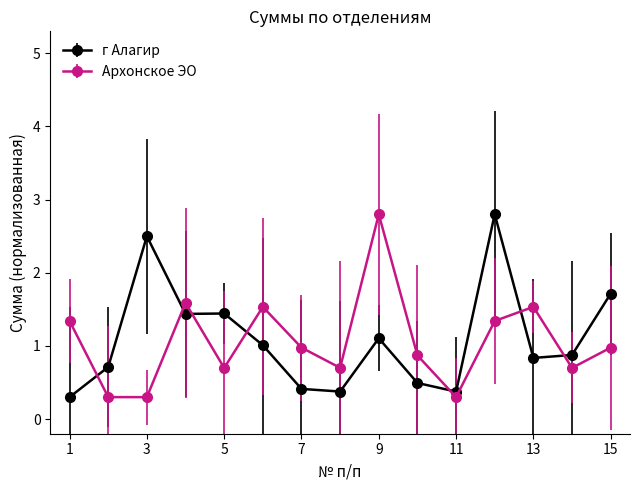

What is the difference between the maximum and second lowest values in the г Алагир series?

2.4